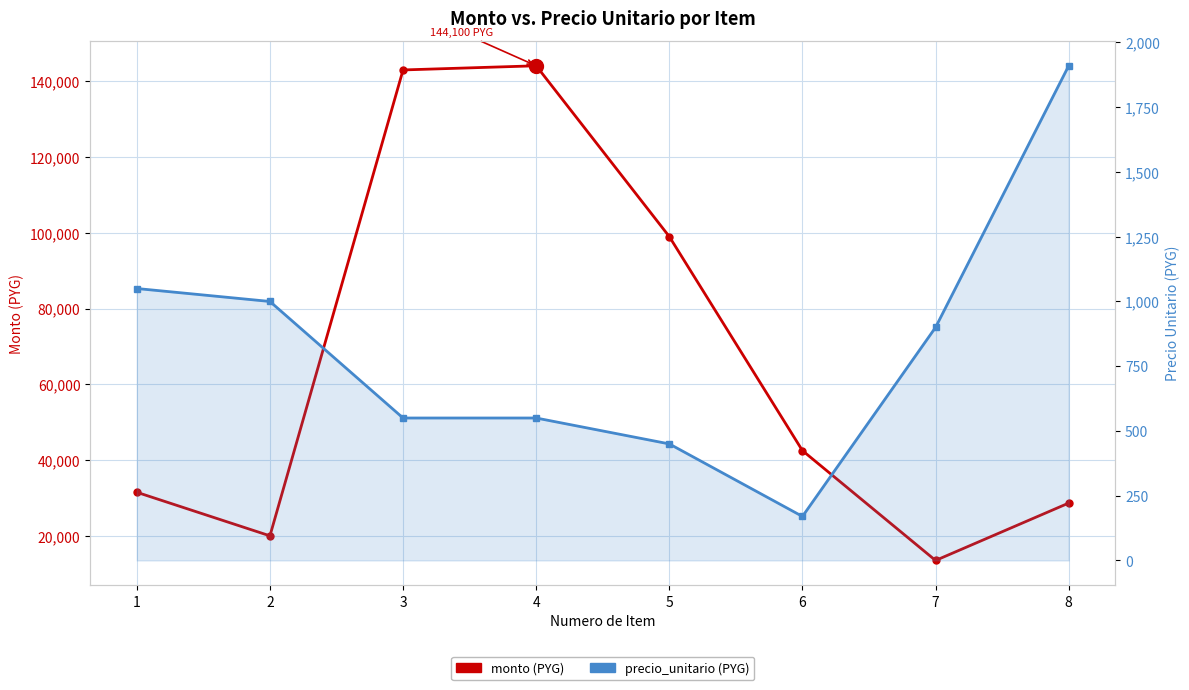

The precio_unitario series shows 900 at 7. True or false?

True